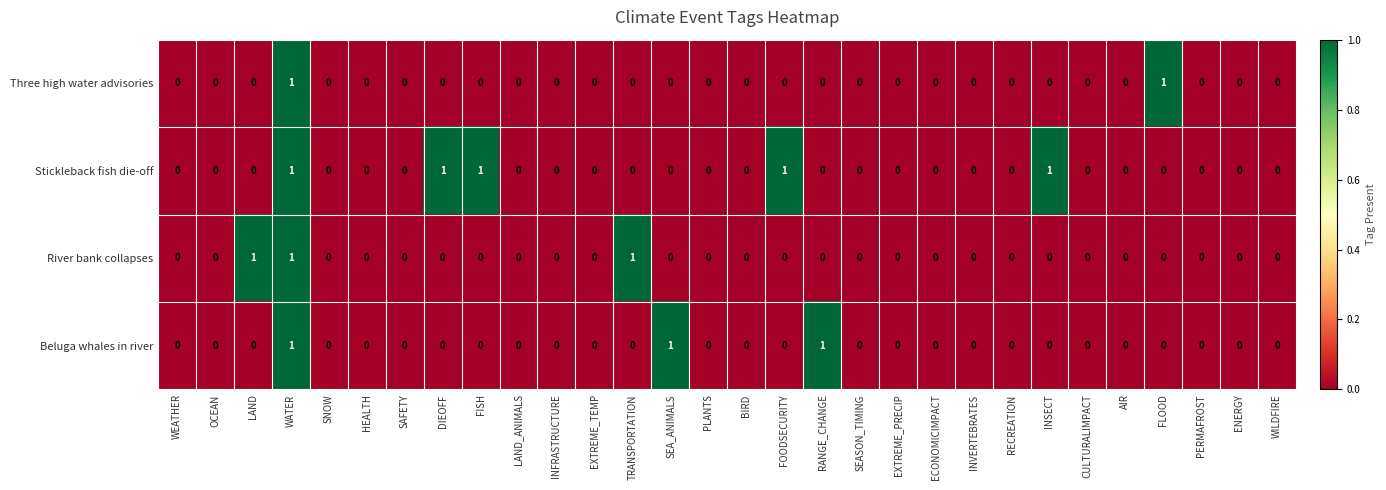

The value of Beluga whales in river at INFRASTRUCTURE is 0. True or false?

True